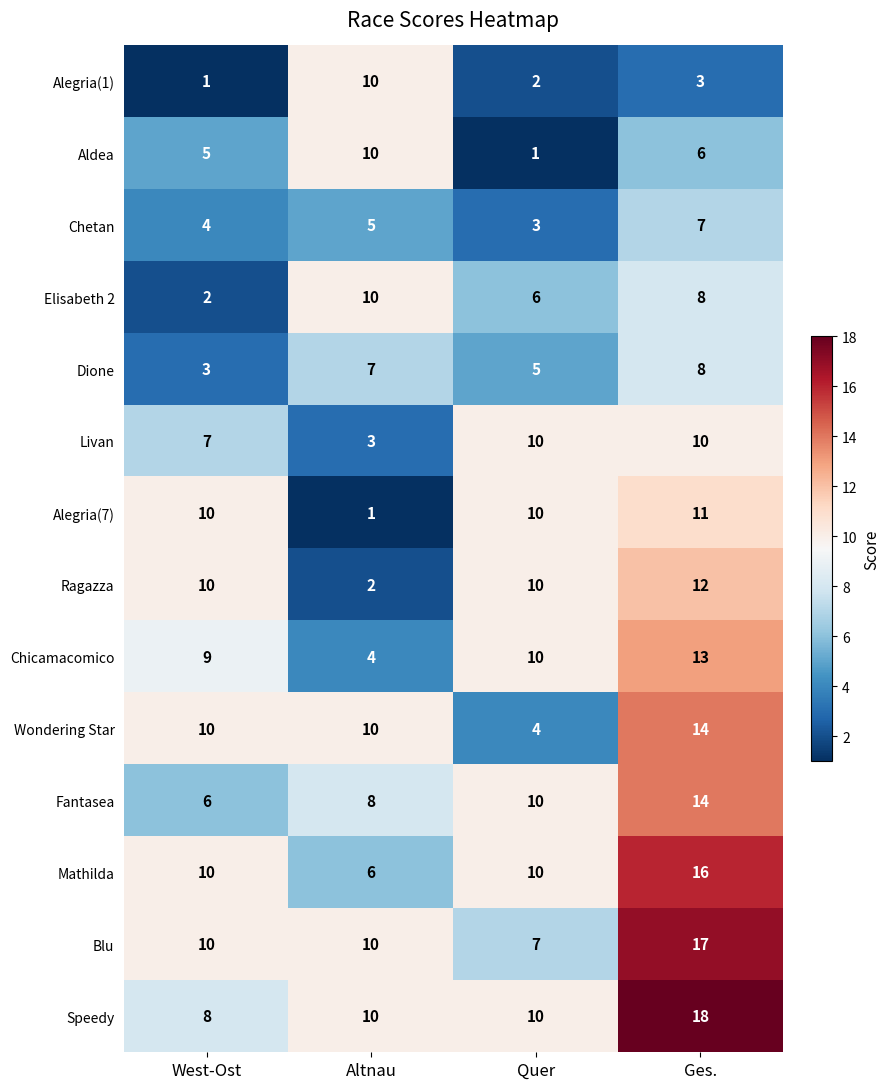

What is the difference between the Elisabeth 2 values at West-Ost and Ges.?

6